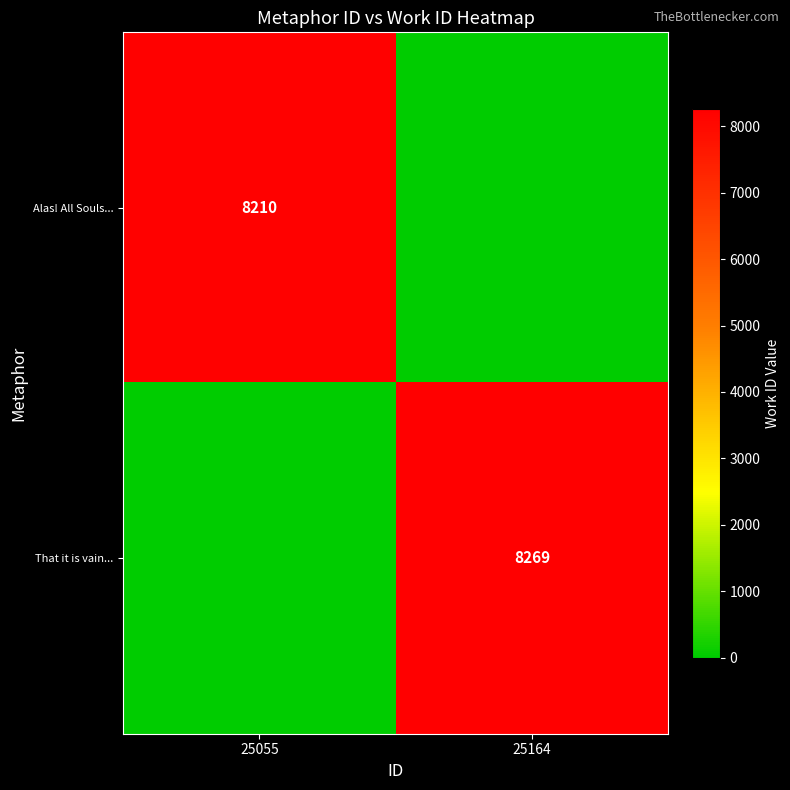

At how many categories does at least one series exceed 696?

2